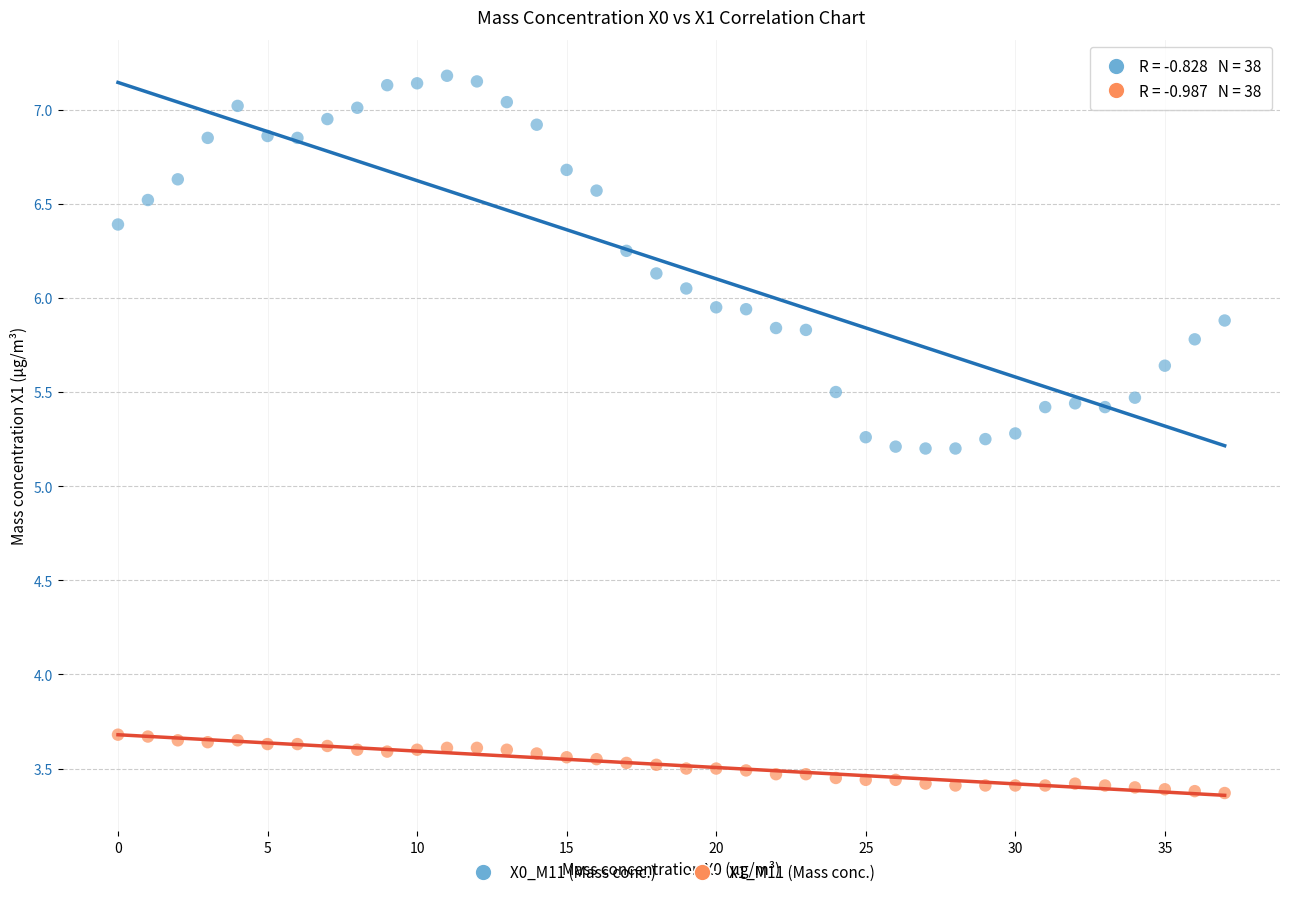

How many data points are displayed?

76